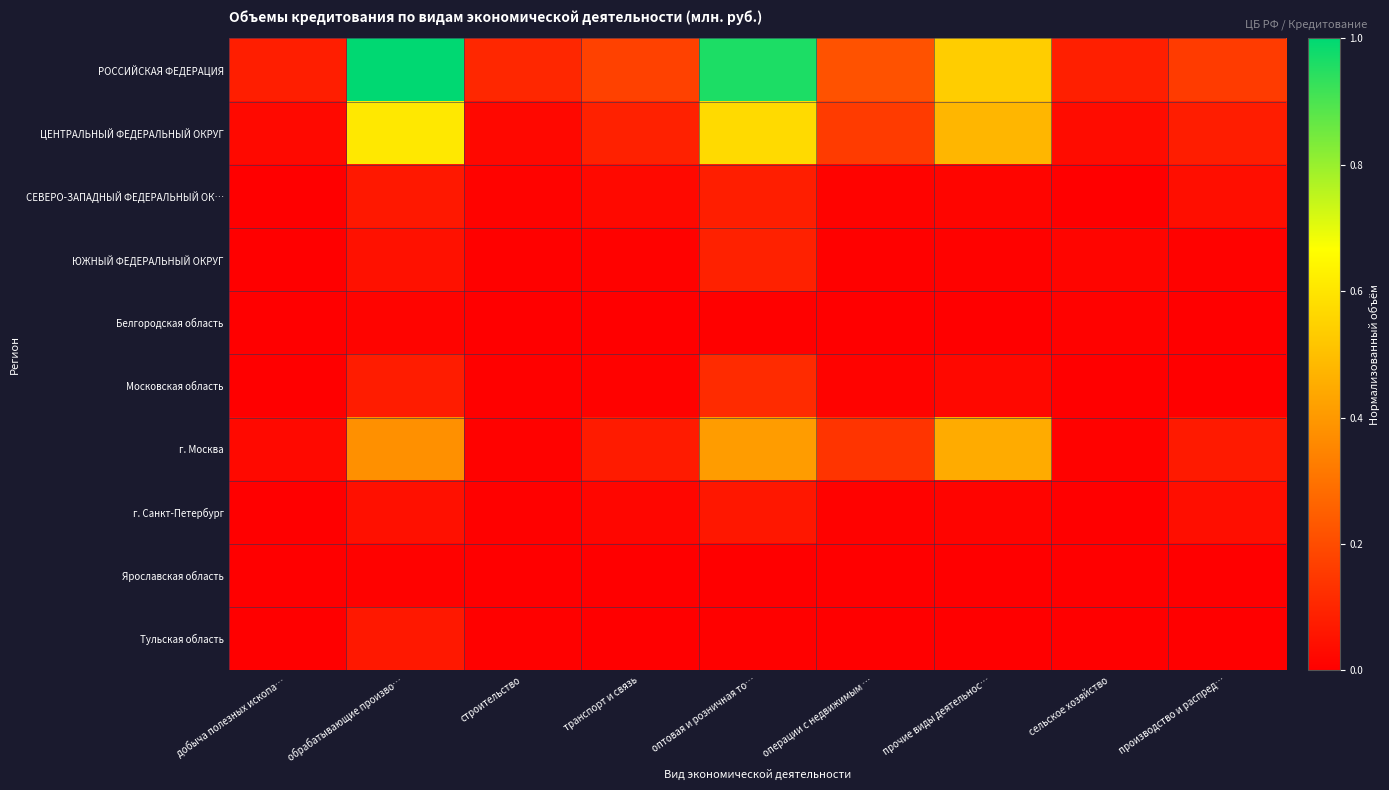

Reading left to right, list all the values displayed in this chart.

РОССИЙСКАЯ ФЕДЕРАЦИЯ: добыча полезных ископа…=0.1	обрабатывающие произво…=1.0	строительство=0.1	транспорт и связь=0.2	оптовая и розничная то…=1.0	операции с недвижимым …=0.2	прочие виды деятельнос…=0.5	сельское хозяйство=0.1	производство и распред…=0.2
ЦЕНТРАЛЬНЫЙ ФЕДЕРАЛЬНЫЙ ОКРУГ: добыча полезных ископа…=0.0	обрабатывающие произво…=0.6	строительство=0.0	транспорт и связь=0.1	оптовая и розничная то…=0.6	операции с недвижимым …=0.2	прочие виды деятельнос…=0.5	сельское хозяйство=0.0	производство и распред…=0.1
СЕВЕРО-ЗАПАДНЫЙ ФЕДЕРАЛЬНЫЙ ОК…: добыча полезных ископа…=0.0	обрабатывающие произво…=0.1	строительство=0.0	транспорт и связь=0.0	оптовая и розничная то…=0.1	операции с недвижимым …=0.0	прочие виды деятельнос…=0.0	сельское хозяйство=0.0	производство и распред…=0.0
ЮЖНЫЙ ФЕДЕРАЛЬНЫЙ ОКРУГ: добыча полезных ископа…=0.0	обрабатывающие произво…=0.0	строительство=0.0	транспорт и связь=0.0	оптовая и розничная то…=0.1	операции с недвижимым …=0.0	прочие виды деятельнос…=0.0	сельское хозяйство=0.0	производство и распред…=0.0
Белгородская область: добыча полезных ископа…=0.0	обрабатывающие произво…=0.0	строительство=0.0	транспорт и связь=0.0	оптовая и розничная то…=0.0	операции с недвижимым …=0.0	прочие виды деятельнос…=0.0	сельское хозяйство=0.0	производство и распред…=0.0
Московская область: добыча полезных ископа…=0.0	обрабатывающие произво…=0.1	строительство=0.0	транспорт и связь=0.0	оптовая и розничная то…=0.1	операции с недвижимым …=0.0	прочие виды деятельнос…=0.0	сельское хозяйство=0.0	производство и распред…=0.0
г. Москва: добыча полезных ископа…=0.0	обрабатывающие произво…=0.4	строительство=0.0	транспорт и связь=0.1	оптовая и розничная то…=0.4	операции с недвижимым …=0.1	прочие виды деятельнос…=0.4	сельское хозяйство=0.0	производство и распред…=0.1
г. Санкт-Петербург: добыча полезных ископа…=0.0	обрабатывающие произво…=0.0	строительство=0.0	транспорт и связь=0.0	оптовая и розничная то…=0.1	операции с недвижимым …=0.0	прочие виды деятельнос…=0.0	сельское хозяйство=0.0	производство и распред…=0.0
Ярославская область: добыча полезных ископа…=0.0	обрабатывающие произво…=0.0	строительство=0.0	транспорт и связь=0.0	оптовая и розничная то…=0.0	операции с недвижимым …=0.0	прочие виды деятельнос…=0.0	сельское хозяйство=0.0	производство и распред…=0.0
Тульская область: добыча полезных ископа…=0.0	обрабатывающие произво…=0.1	строительство=0.0	транспорт и связь=0.0	оптовая и розничная то…=0.0	операции с недвижимым …=0.0	прочие виды деятельнос…=0.0	сельское хозяйство=0.0	производство и распред…=0.0